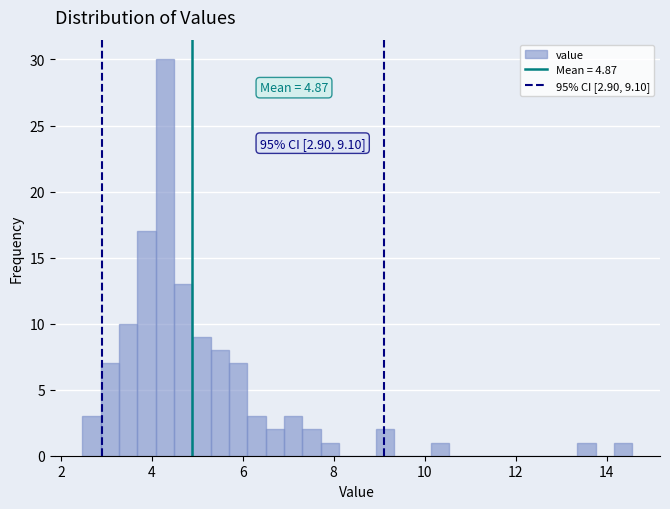

Around what value on the x-axis is the tallest bar? Give the approximate position of its centre, as read against the axis.

4.2